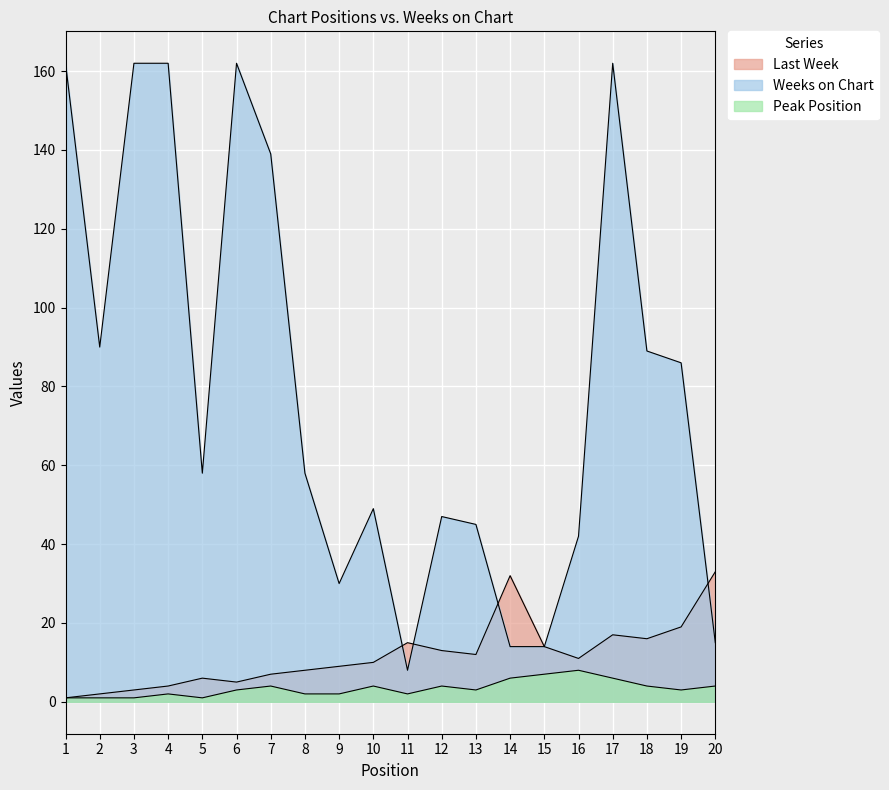

List the series in order of their peak value, highest first.

Weeks on Chart, Last Week, Peak Position